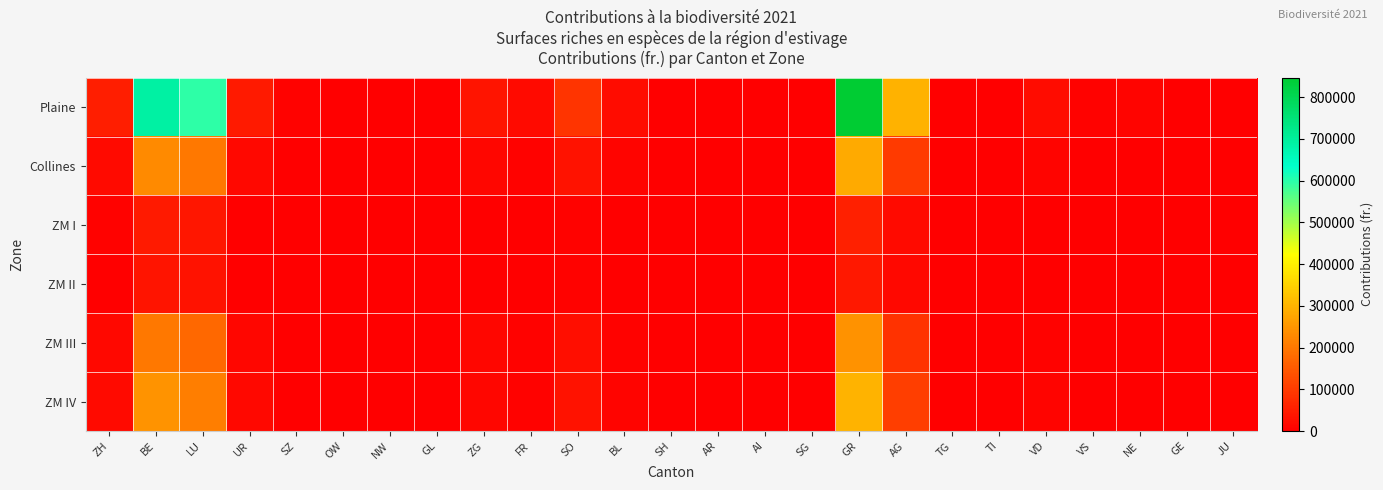

Reading left to right, transcribe all the data shown in this chart.

Plaine: ZH=52413.9	BE=690697.5	LU=597196.1	UR=43101.9	SZ=5687.4	OW=0.0	NW=0.0	GL=0.0	ZG=36163.3	FR=18329.1	SO=89243.7	BL=21165.9	SH=0.0	AR=717.4	AI=0.0	SG=0.0	GR=846975.9	AG=294842.5	TG=0.0	TI=0.0	VD=21662.6	VS=3574.3	NE=8616.9	GE=2427.0	JU=3238.9
Collines: ZH=17572.1	BE=231560.8	LU=200213.8	UR=14450.2	SZ=1906.7	OW=0.0	NW=0.0	GL=0.0	ZG=12124.0	FR=6144.9	SO=29919.5	BL=7096.0	SH=0.0	AR=240.5	AI=0.0	SG=0.0	GR=283954.1	AG=98847.8	TG=0.0	TI=0.0	VD=7262.5	VS=1198.3	NE=2888.9	GE=813.7	JU=1085.9
ZM I: ZH=3443.6	BE=45379.0	LU=39235.9	UR=2831.8	SZ=373.7	OW=0.0	NW=0.0	GL=0.0	ZG=2375.9	FR=1204.2	SO=5863.3	BL=1390.6	SH=0.0	AR=47.1	AI=0.0	SG=0.0	GR=55646.5	AG=19371.2	TG=0.0	TI=0.0	VD=1423.2	VS=234.8	NE=566.1	GE=159.5	JU=212.8
ZM II: ZH=2654.3	BE=34977.1	LU=30242.2	UR=2182.7	SZ=288.0	OW=0.0	NW=0.0	GL=0.0	ZG=1831.3	FR=928.2	SO=4519.3	BL=1071.8	SH=0.0	AR=36.3	AI=0.0	SG=0.0	GR=42891.1	AG=14930.9	TG=0.0	TI=0.0	VD=1097.0	VS=181.0	NE=436.4	GE=122.9	JU=164.0
ZM III: ZH=15149.1	BE=199631.8	LU=172607.1	UR=12457.7	SZ=1643.8	OW=0.0	NW=0.0	GL=0.0	ZG=10452.2	FR=5297.6	SO=25794.0	BL=6117.6	SH=0.0	AR=207.3	AI=0.0	SG=0.0	GR=244800.8	AG=85218.1	TG=0.0	TI=0.0	VD=6261.1	VS=1033.1	NE=2490.5	GE=701.5	JU=936.1
ZM IV: ZH=18583.2	BE=244885.6	LU=211734.8	UR=15281.7	SZ=2016.4	OW=0.0	NW=0.0	GL=0.0	ZG=12821.6	FR=6498.5	SO=31641.2	BL=7504.3	SH=0.0	AR=254.3	AI=0.0	SG=0.0	GR=300293.8	AG=104535.9	TG=0.0	TI=0.0	VD=7680.4	VS=1267.3	NE=3055.1	GE=860.5	JU=1148.3